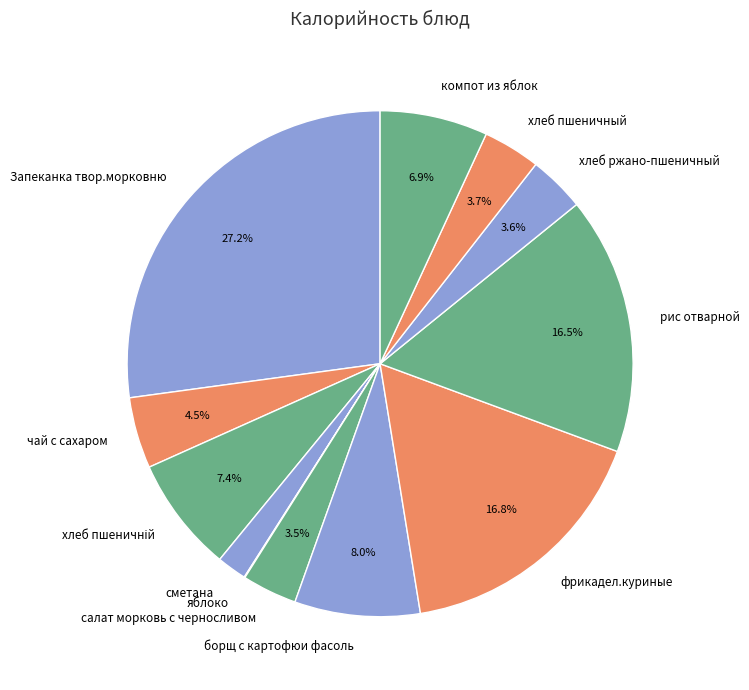

Approximately how many times larger is the value at чай с сахаром compared to борщ с картофюи фасоль?

0.6